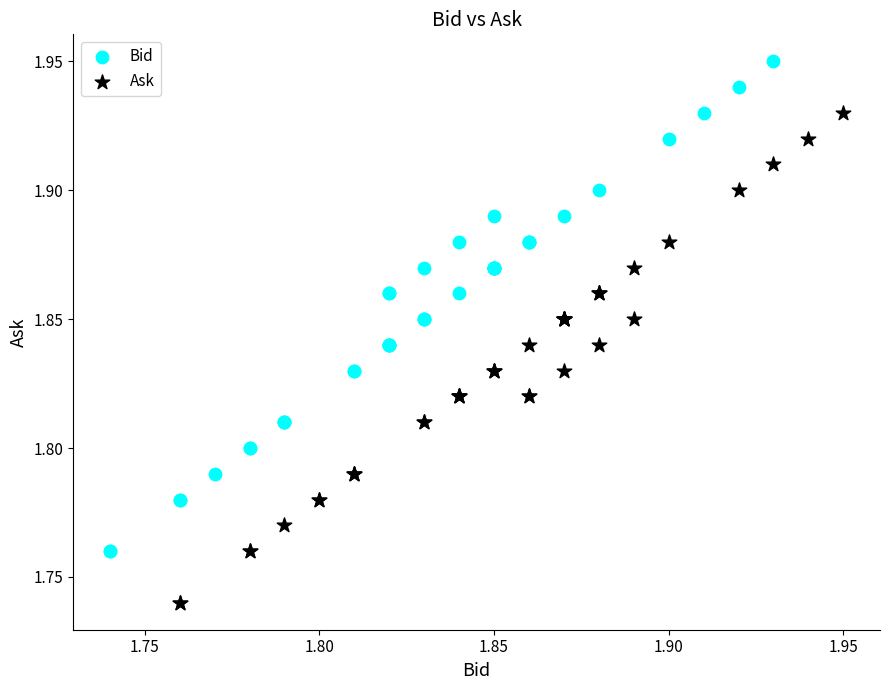

Which series reaches the maximum Y coordinate?

Bid